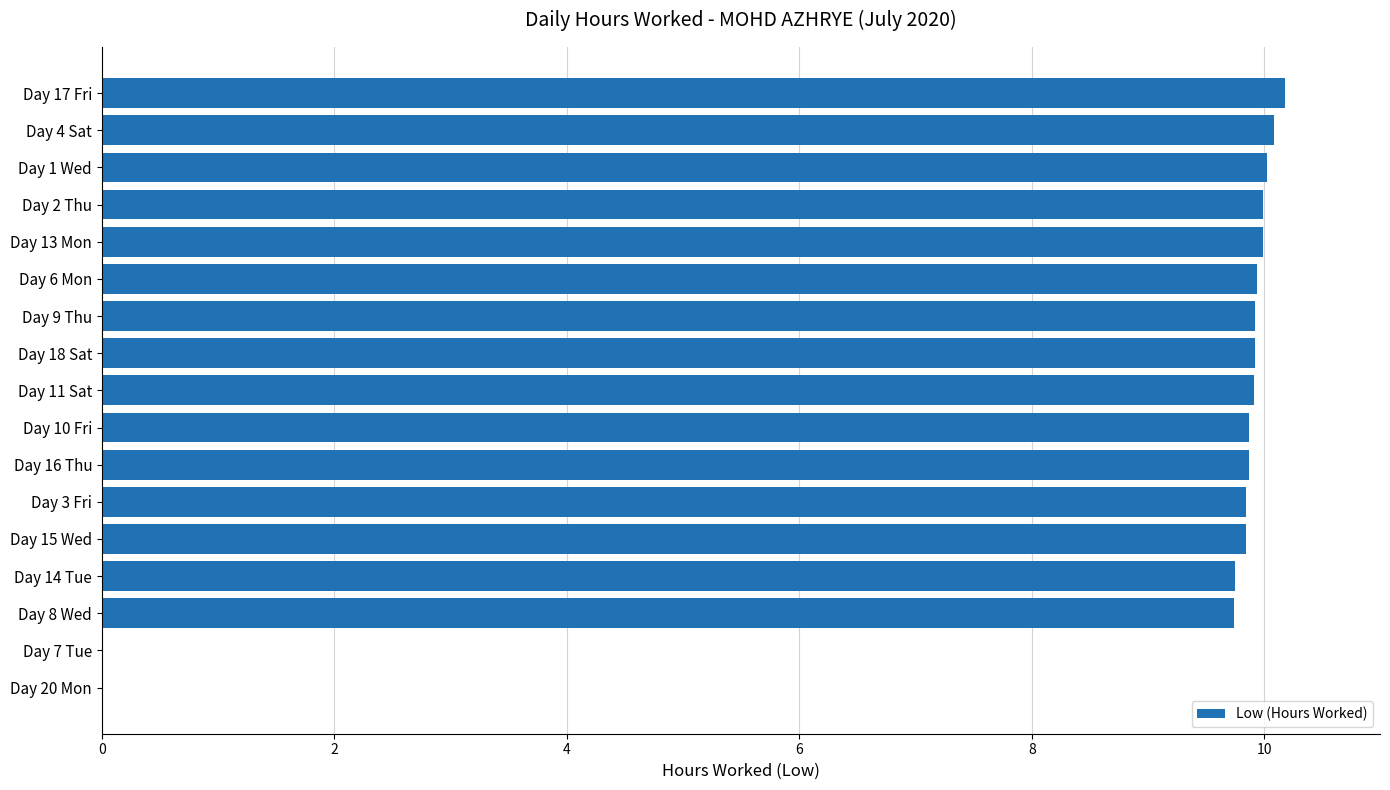

The value at Day 7 Tue is -5.1. True or false?

False